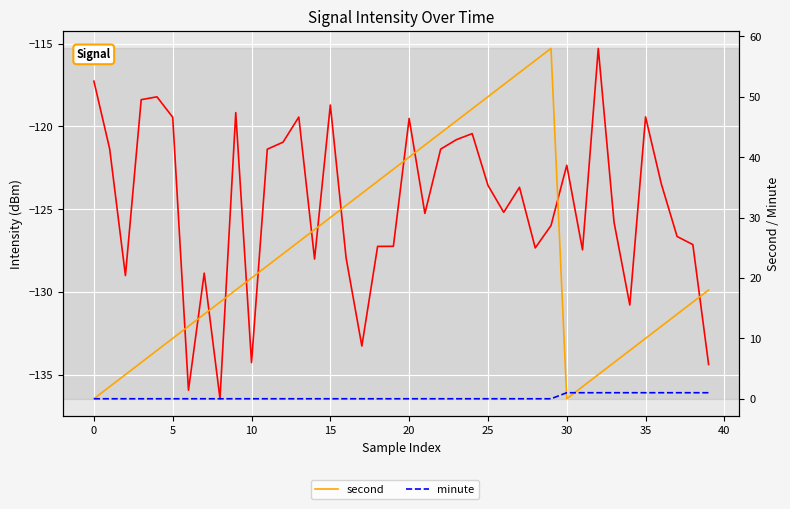

True or false: intensity(dBm) and minute cross at least once.

False